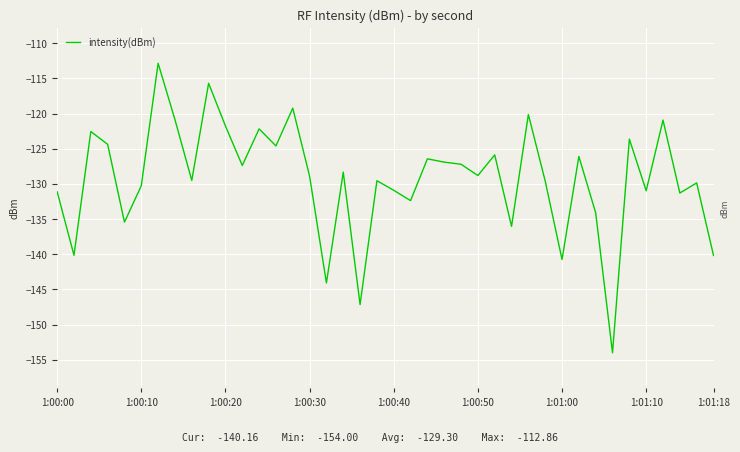

What is the smallest value displayed?

-154.0